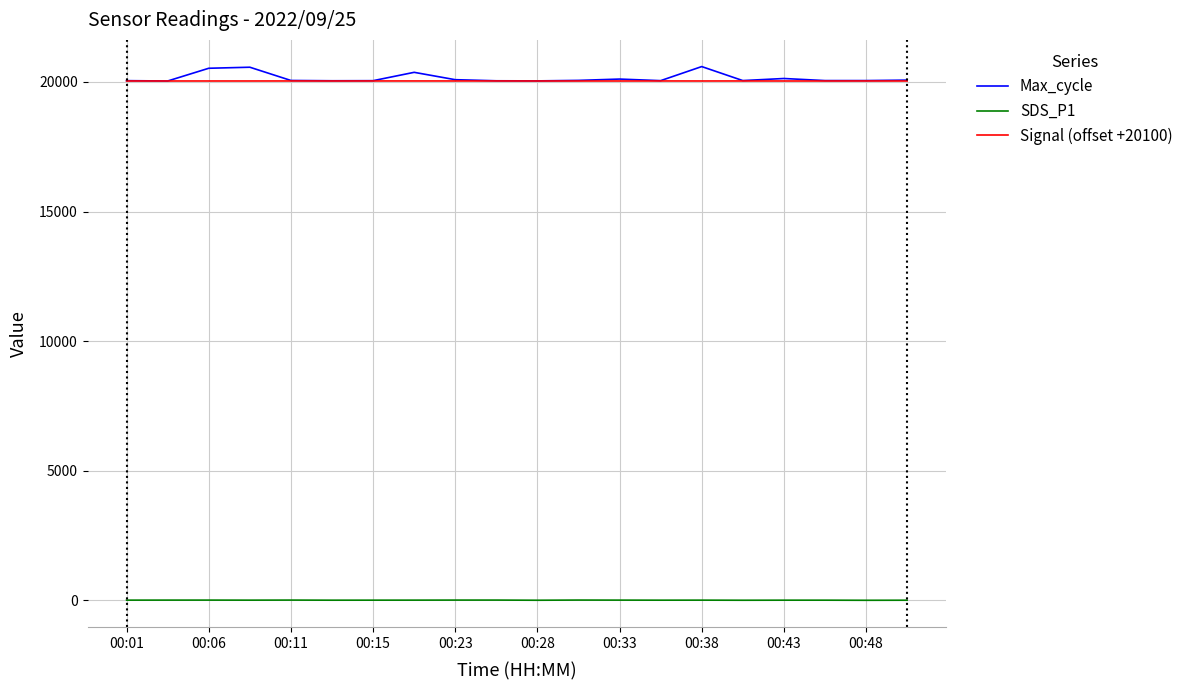

What is the highest value of the Signal (offset +20100) series?

20036.0